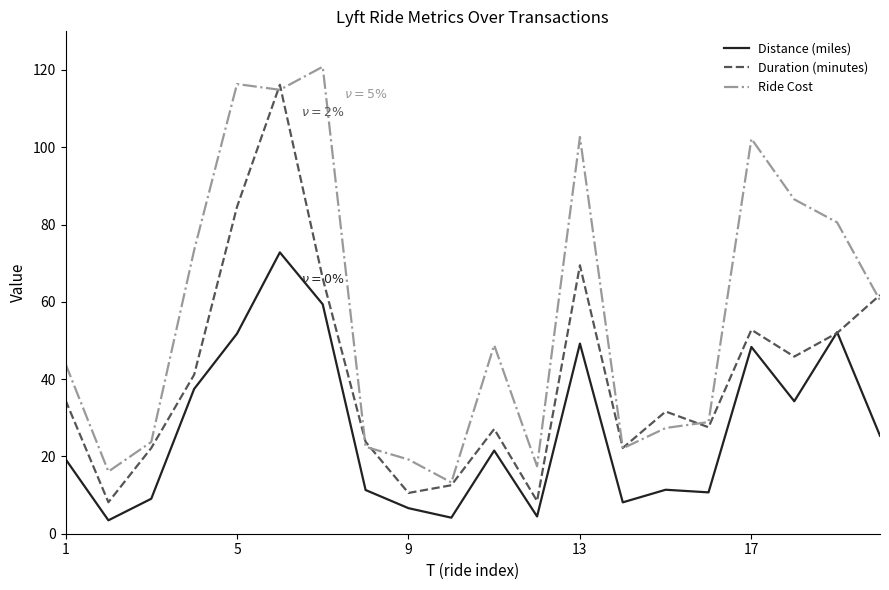

True or false: Ride Cost and Distance (miles) cross at least once.

False